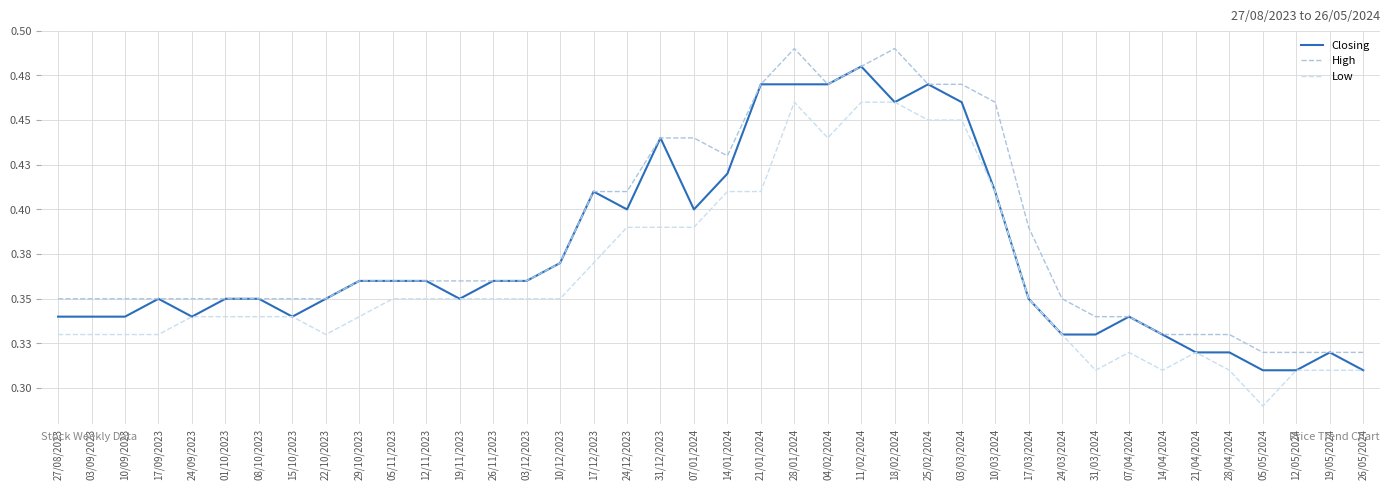

Reading left to right, what are all the values shown in this chart?

Closing: 27/08/2023=0.3	03/09/2023=0.3	10/09/2023=0.3	17/09/2023=0.3	24/09/2023=0.3	01/10/2023=0.3	08/10/2023=0.3	15/10/2023=0.3	22/10/2023=0.3	29/10/2023=0.4	05/11/2023=0.4	12/11/2023=0.4	19/11/2023=0.3	26/11/2023=0.4	03/12/2023=0.4	10/12/2023=0.4	17/12/2023=0.4	24/12/2023=0.4	31/12/2023=0.4	07/01/2024=0.4	14/01/2024=0.4	21/01/2024=0.5	28/01/2024=0.5	04/02/2024=0.5	11/02/2024=0.5	18/02/2024=0.5	25/02/2024=0.5	03/03/2024=0.5	10/03/2024=0.4	17/03/2024=0.3	24/03/2024=0.3	31/03/2024=0.3	07/04/2024=0.3	14/04/2024=0.3	21/04/2024=0.3	28/04/2024=0.3	05/05/2024=0.3	12/05/2024=0.3	19/05/2024=0.3	26/05/2024=0.3
High: 27/08/2023=0.3	03/09/2023=0.3	10/09/2023=0.3	17/09/2023=0.3	24/09/2023=0.3	01/10/2023=0.3	08/10/2023=0.3	15/10/2023=0.3	22/10/2023=0.3	29/10/2023=0.4	05/11/2023=0.4	12/11/2023=0.4	19/11/2023=0.4	26/11/2023=0.4	03/12/2023=0.4	10/12/2023=0.4	17/12/2023=0.4	24/12/2023=0.4	31/12/2023=0.4	07/01/2024=0.4	14/01/2024=0.4	21/01/2024=0.5	28/01/2024=0.5	04/02/2024=0.5	11/02/2024=0.5	18/02/2024=0.5	25/02/2024=0.5	03/03/2024=0.5	10/03/2024=0.5	17/03/2024=0.4	24/03/2024=0.3	31/03/2024=0.3	07/04/2024=0.3	14/04/2024=0.3	21/04/2024=0.3	28/04/2024=0.3	05/05/2024=0.3	12/05/2024=0.3	19/05/2024=0.3	26/05/2024=0.3
Low: 27/08/2023=0.3	03/09/2023=0.3	10/09/2023=0.3	17/09/2023=0.3	24/09/2023=0.3	01/10/2023=0.3	08/10/2023=0.3	15/10/2023=0.3	22/10/2023=0.3	29/10/2023=0.3	05/11/2023=0.3	12/11/2023=0.3	19/11/2023=0.3	26/11/2023=0.3	03/12/2023=0.3	10/12/2023=0.3	17/12/2023=0.4	24/12/2023=0.4	31/12/2023=0.4	07/01/2024=0.4	14/01/2024=0.4	21/01/2024=0.4	28/01/2024=0.5	04/02/2024=0.4	11/02/2024=0.5	18/02/2024=0.5	25/02/2024=0.5	03/03/2024=0.5	10/03/2024=0.4	17/03/2024=0.3	24/03/2024=0.3	31/03/2024=0.3	07/04/2024=0.3	14/04/2024=0.3	21/04/2024=0.3	28/04/2024=0.3	05/05/2024=0.3	12/05/2024=0.3	19/05/2024=0.3	26/05/2024=0.3